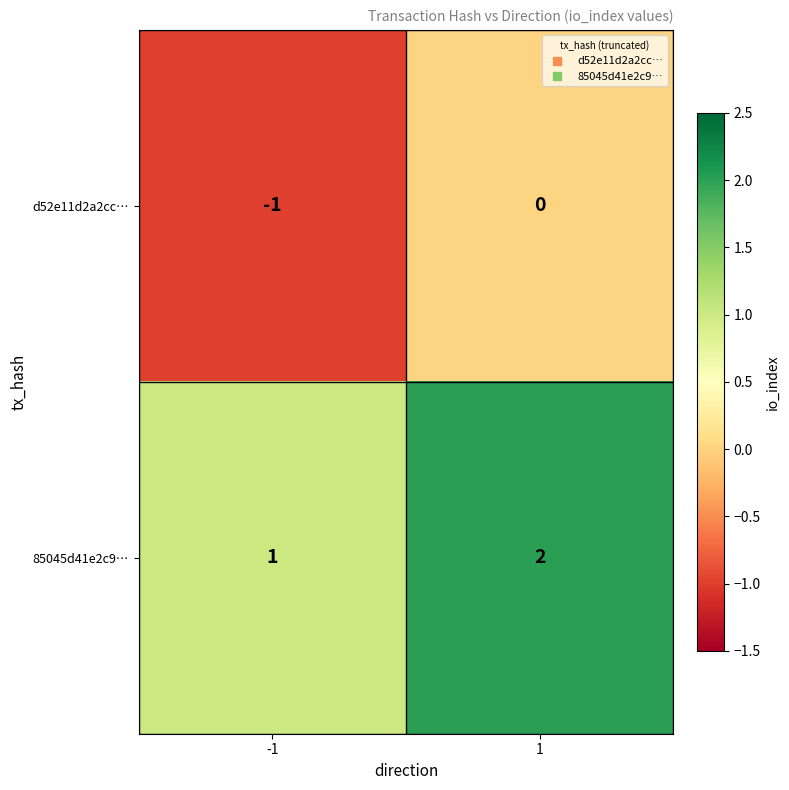

True or false: 85045d41e2c9… has a value of 1 at -1.

True